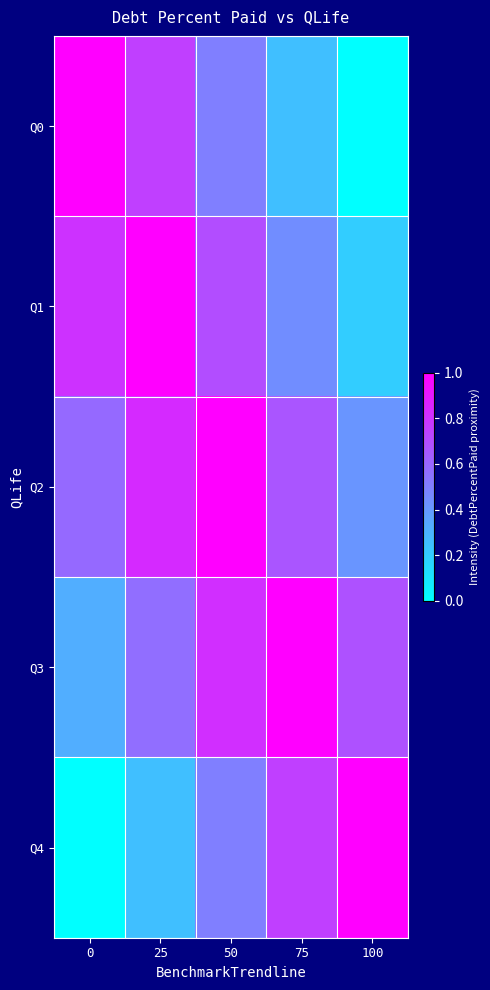

How many data points does each series have?

5